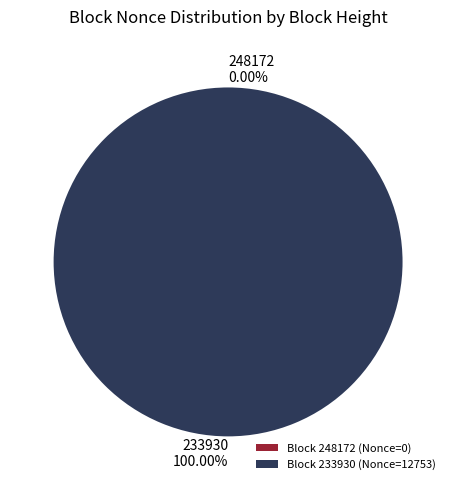

Is there any slice that represents more than half of the pie?

Yes